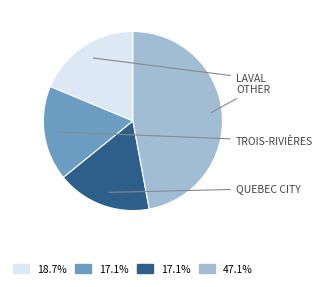

Is there a majority slice in this chart?

No